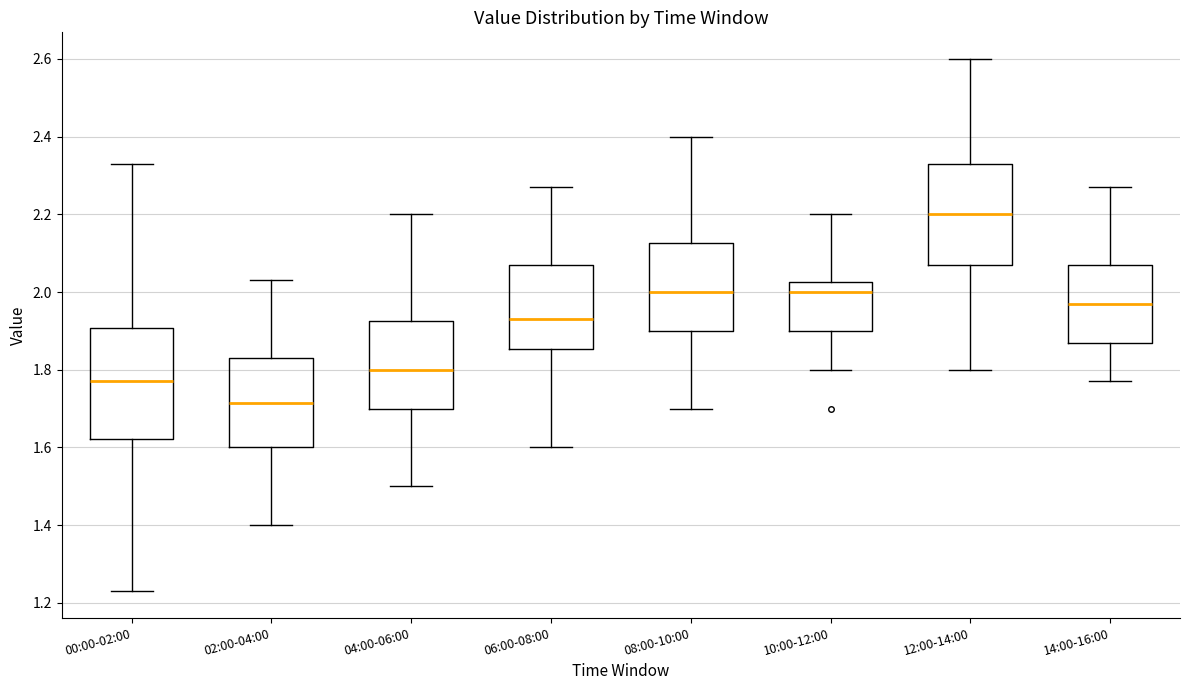

Which box is the tallest, from its lower edge to its upper edge?

00:00-02:00